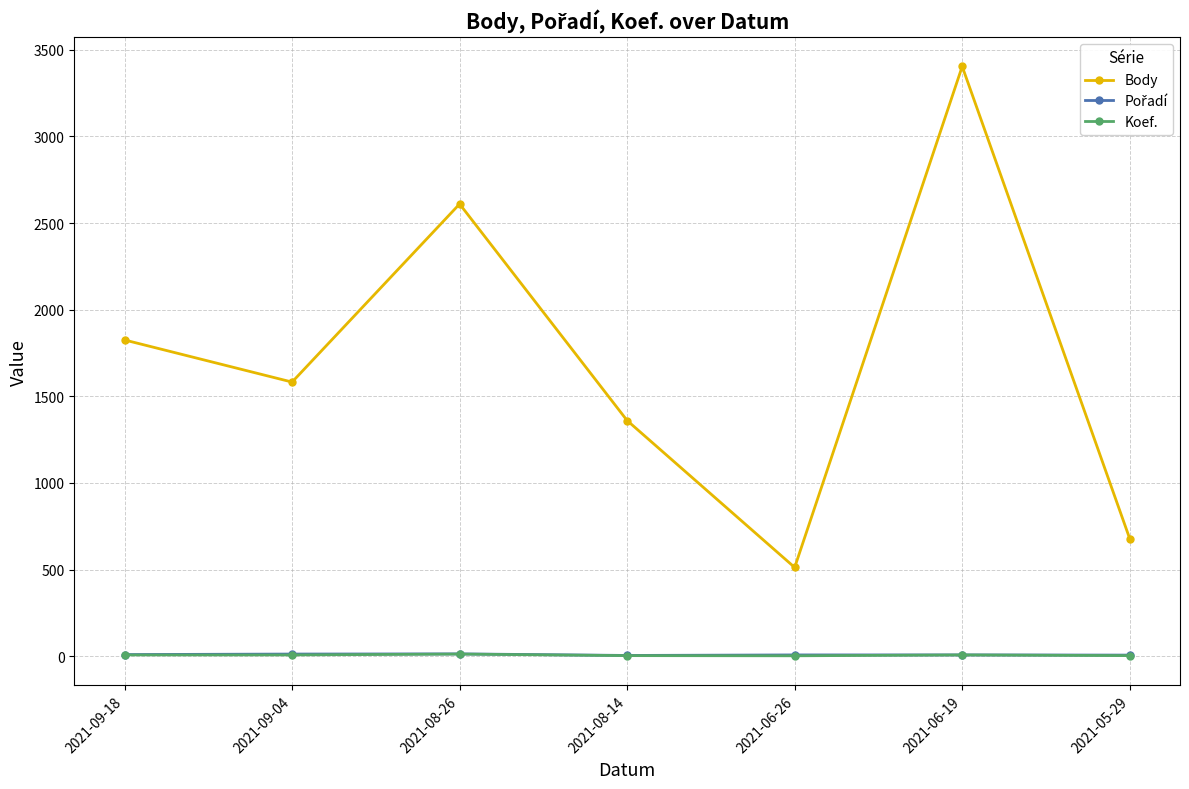

What is the label of the 4th point from the left?

2021-08-14